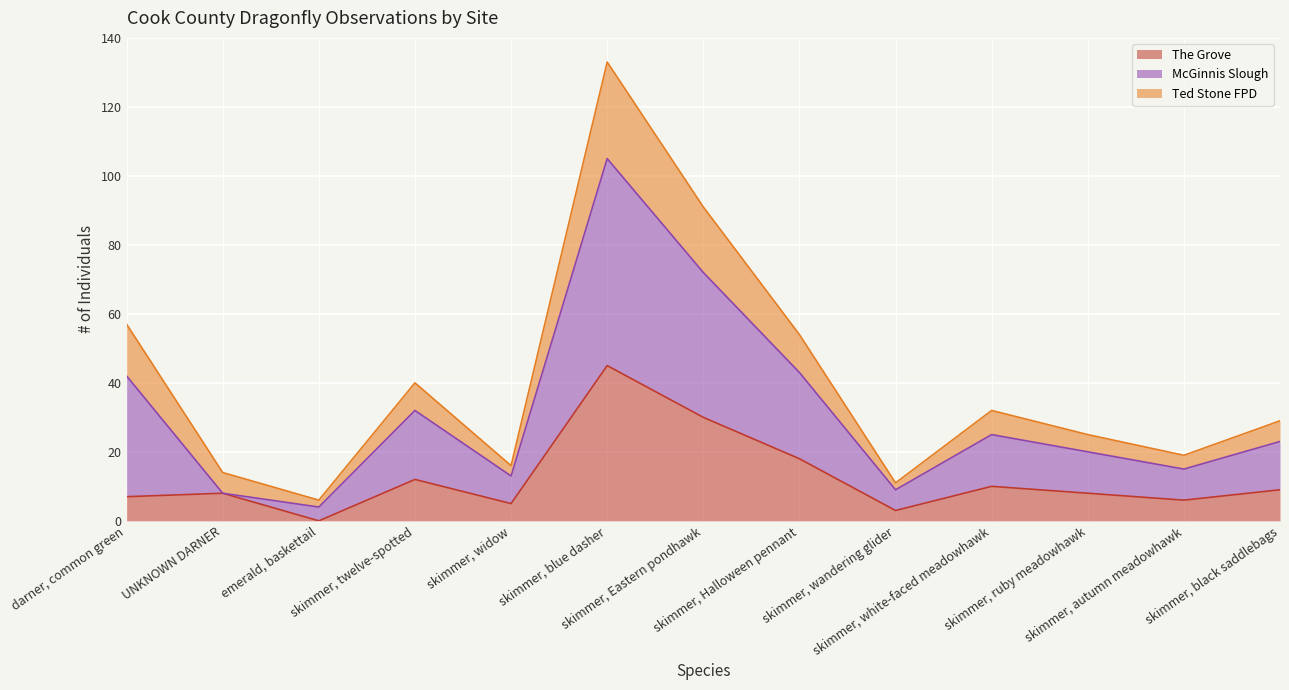

At which category is the sum across all series the highest?

skimmer, blue dasher